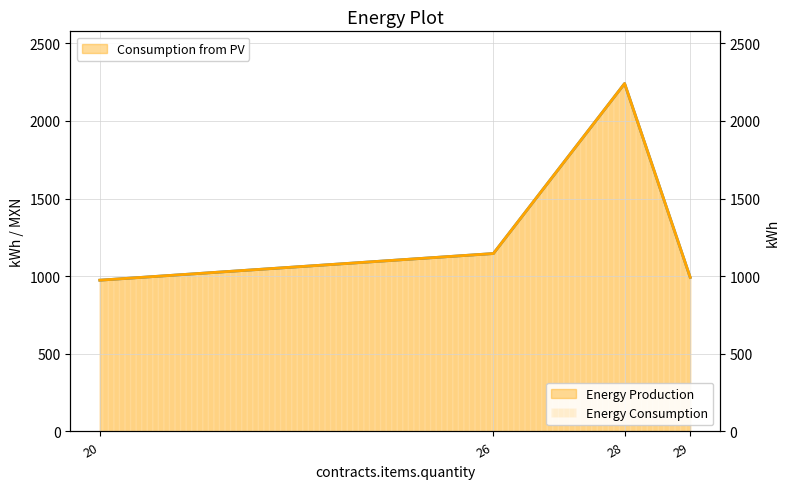

What is the sum of the Energy Consumption values at 28 and 29?

3233.5